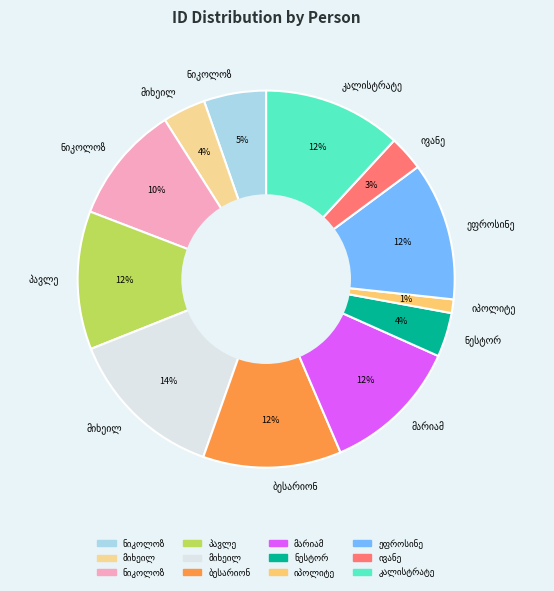

Does any single category account for the majority?

No